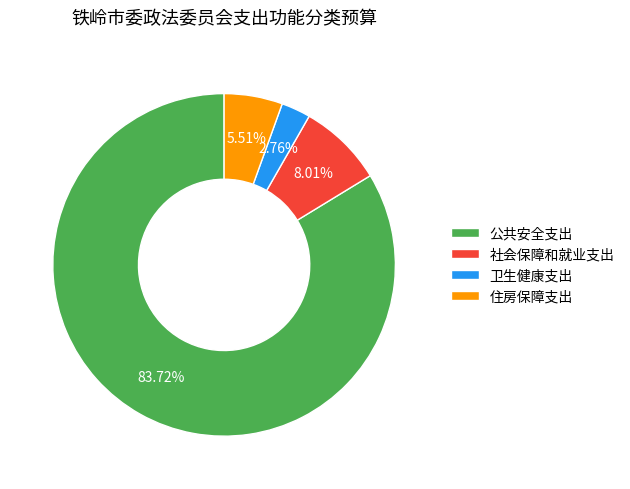

Which has a higher value, 卫生健康支出 or 住房保障支出?

住房保障支出